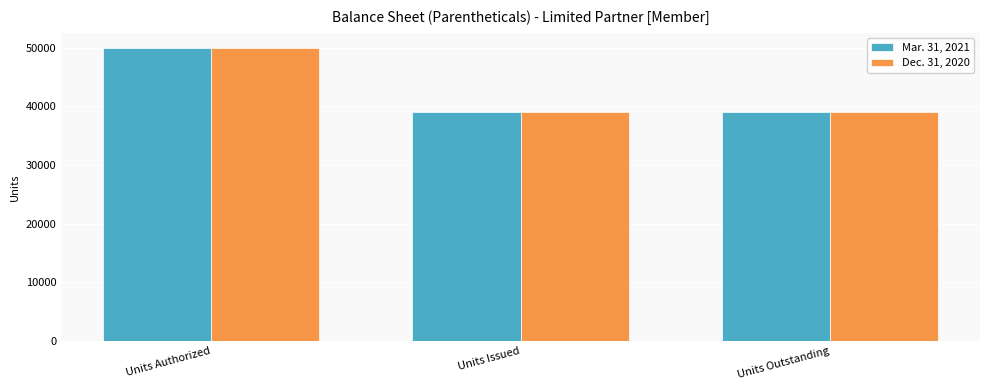

What is the difference between the maximum and minimum values in the Mar. 31, 2021 series?

11038